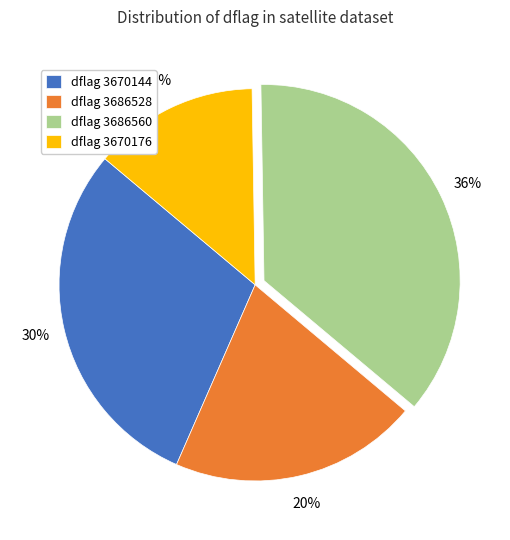

Approximately how many times larger is the value at dflag 3670176 compared to dflag 3670144?

0.5